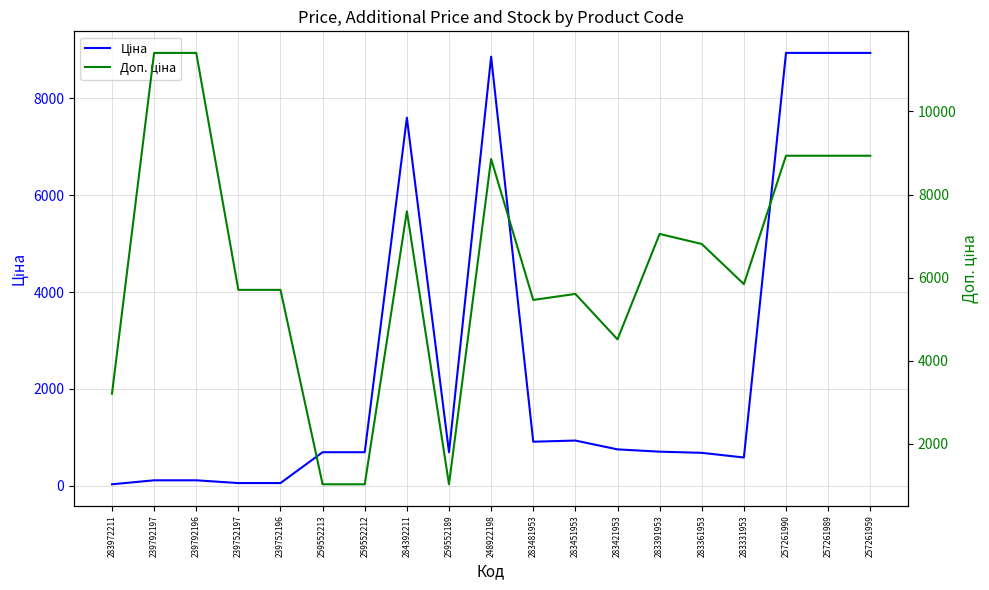

What is the difference between the maximum and second lowest values in the Доп. ціна series?

10385.4